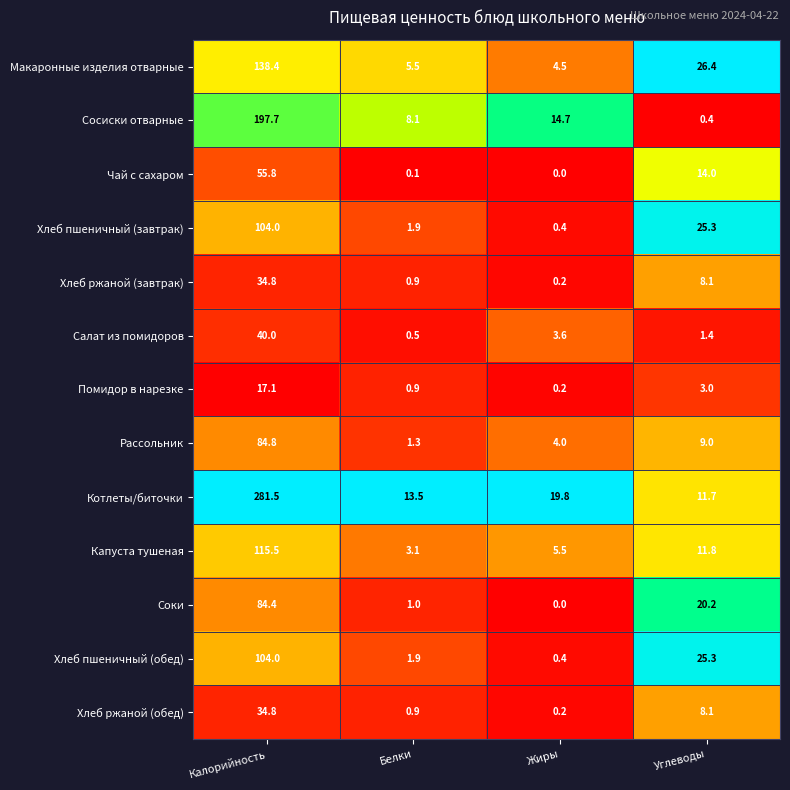

List the labels in order of Чай с сахаром value, largest first.

Калорийность, Углеводы, Белки, Жиры